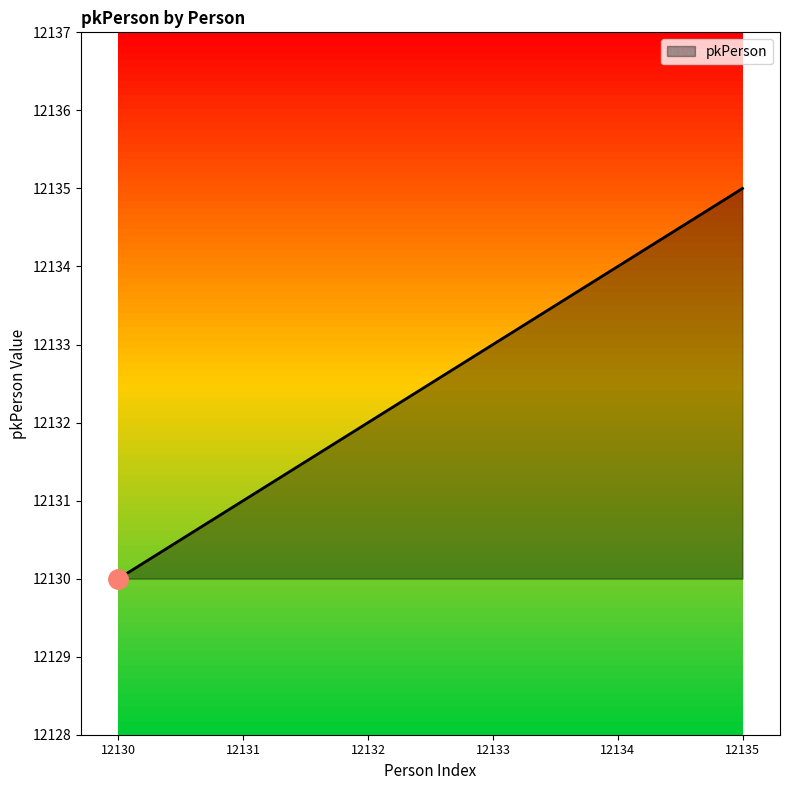

What is the difference between the maximum and minimum values?

5